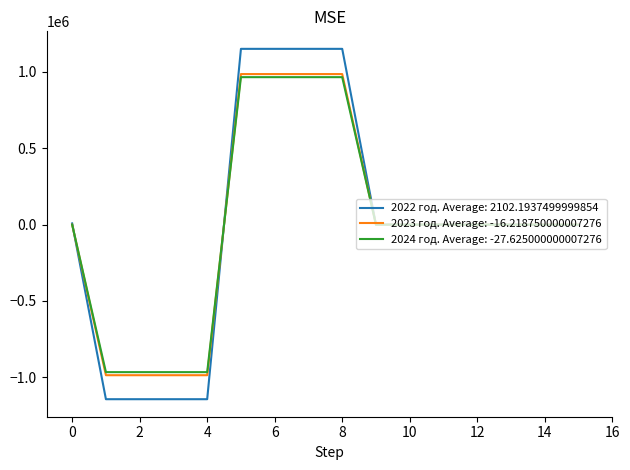

Which series has the largest range (max minus min)?

2022 год. Average: 2102.1937499999854